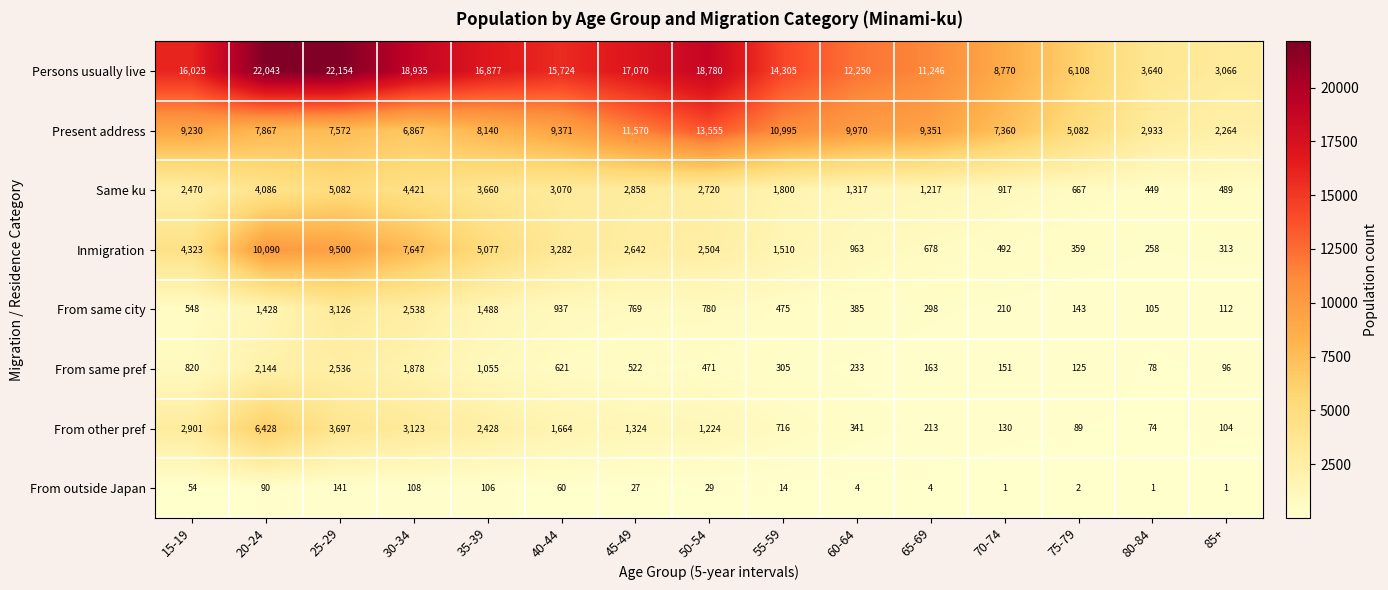

At how many categories does at least one series exceed 2491?

15